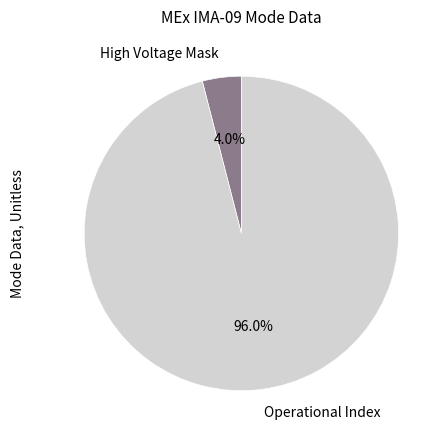

Which category accounts for the majority?

Operational Index